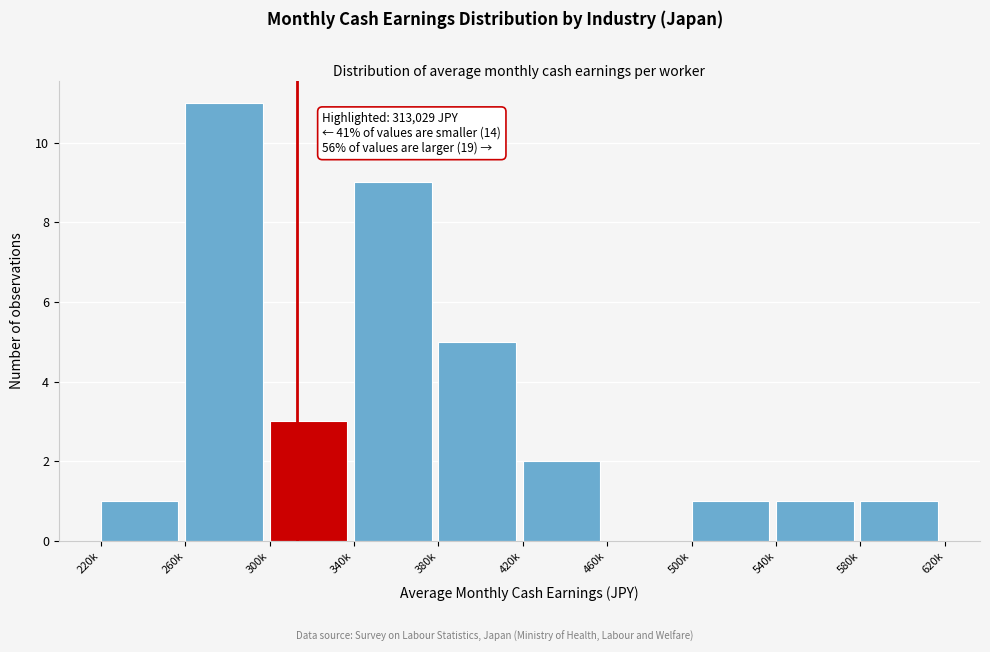

Reading right to left, list all the values displayed in this chart.

580k=1	540k=1	500k=1	460k=0	420k=2	380k=5	340k=9	300k=3	260k=11	220k=1